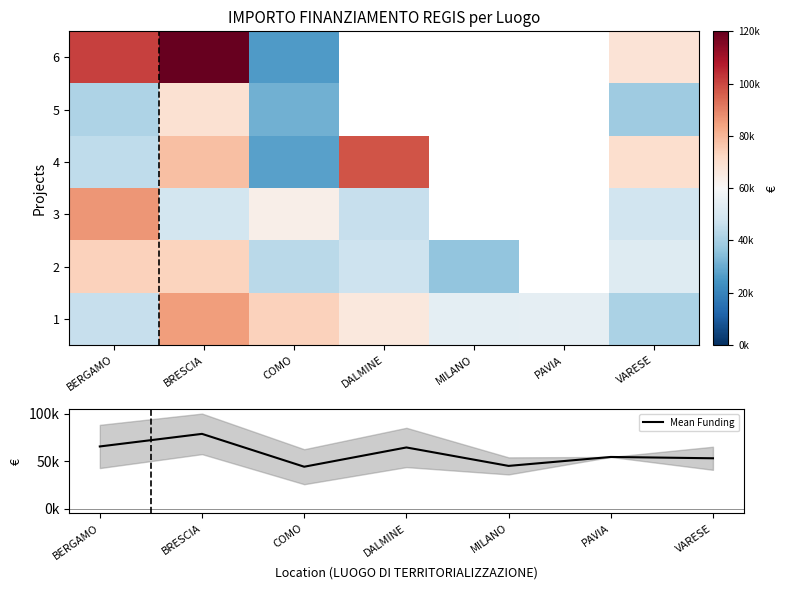

The 6 series shows 214291.9 at BRESCIA. True or false?

False